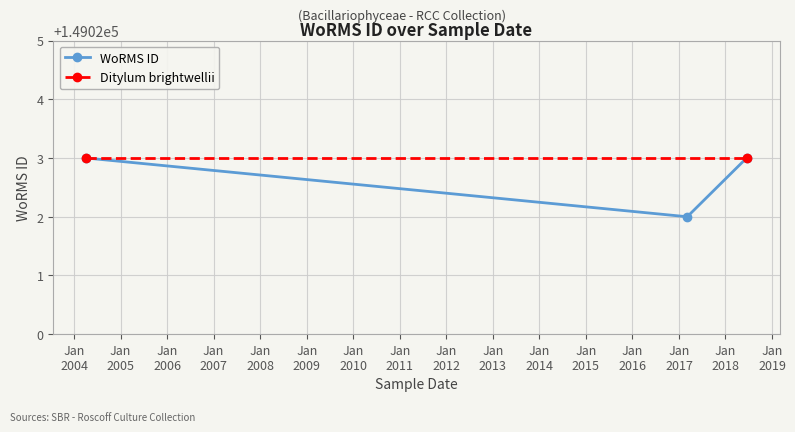

Where is the data nearest to the value 149022?

2017-03-07